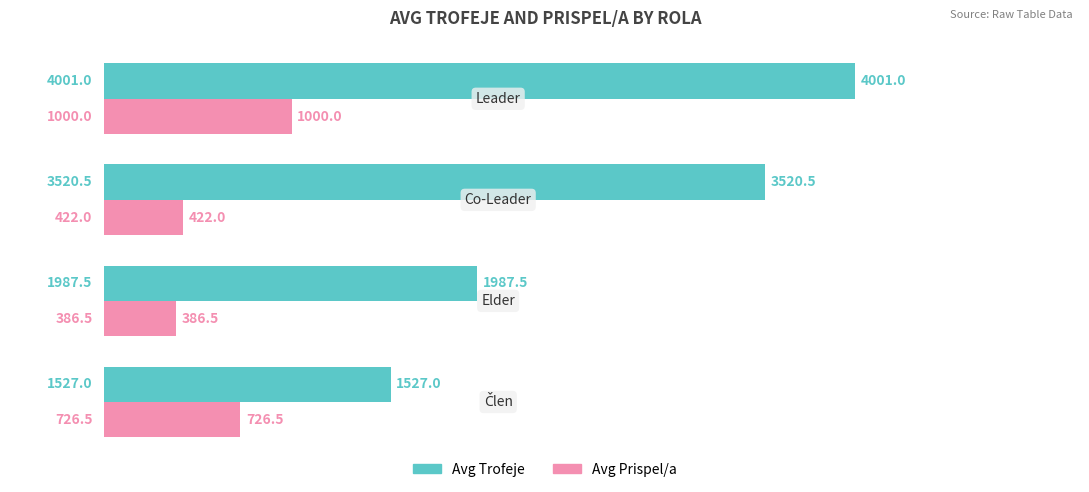

What is the minimum value for Avg Prispel/a?

386.5